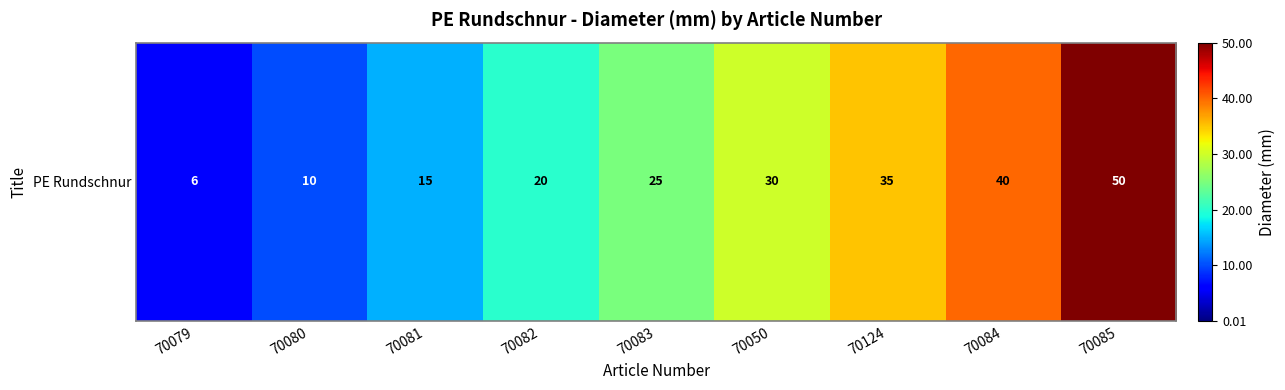

The chart shows a value of 15 at 70081. True or false?

True